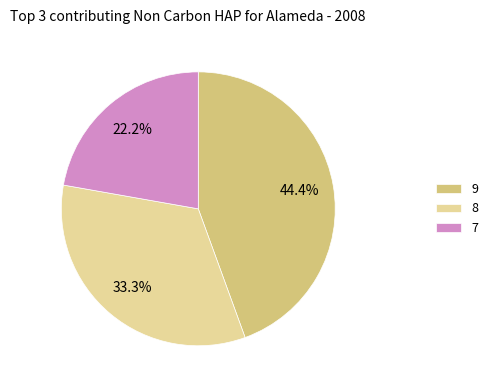

What portion of the pie excludes 9?

55.6%